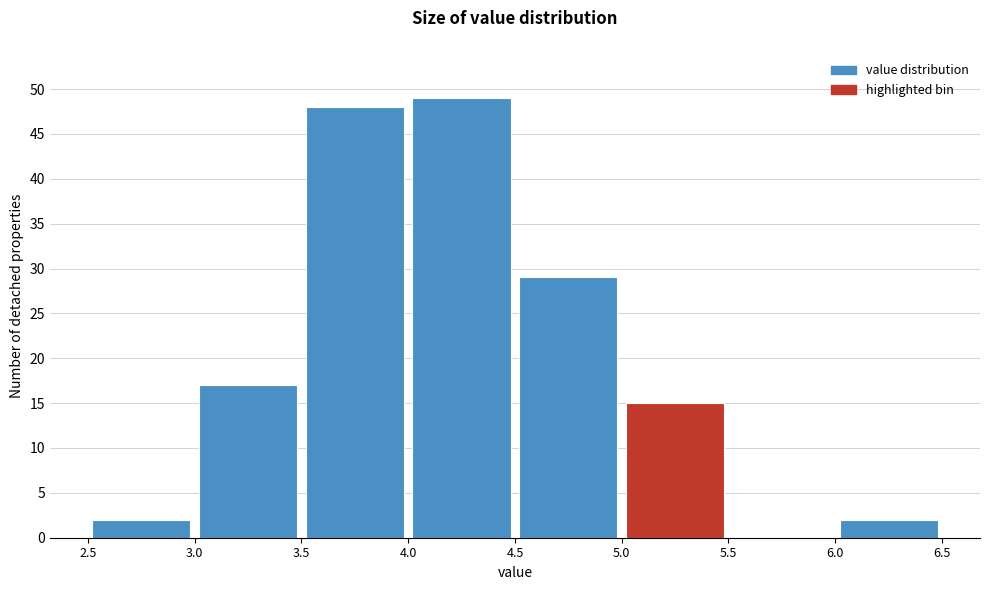

Reading left to right, transcribe this chart: for each bar, give the range it covers on the x-axis and its height. The values are not printed on the chart, so give them approximately, as read against the axis.

2.5 to 3.0: 2
3.0 to 3.5: 17
3.5 to 4.0: 48
4.0 to 4.5: 49
4.5 to 5.0: 29
5.0 to 5.5: 15
5.5 to 6.0: 0
6.0 to 6.5: 2